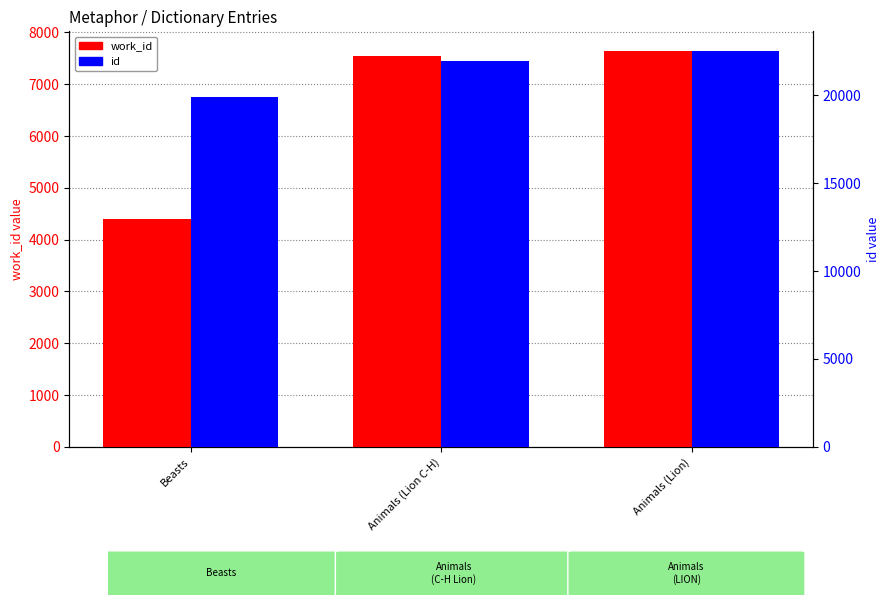

What is the difference between the highest and lowest values at Animals (Lion C-H)?

14386